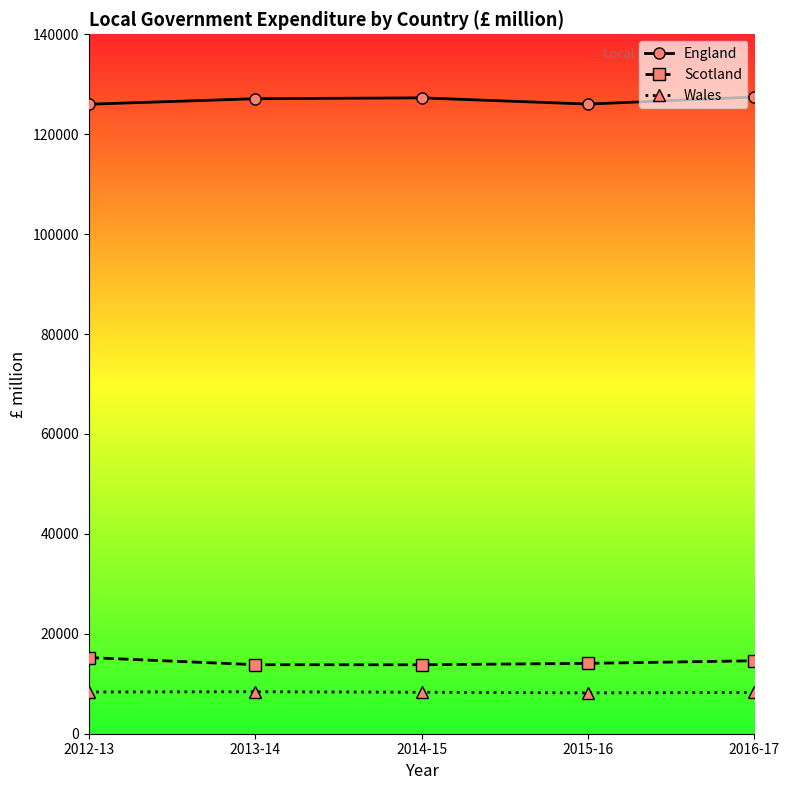

At how many categories does at least one series exceed 70618?

5